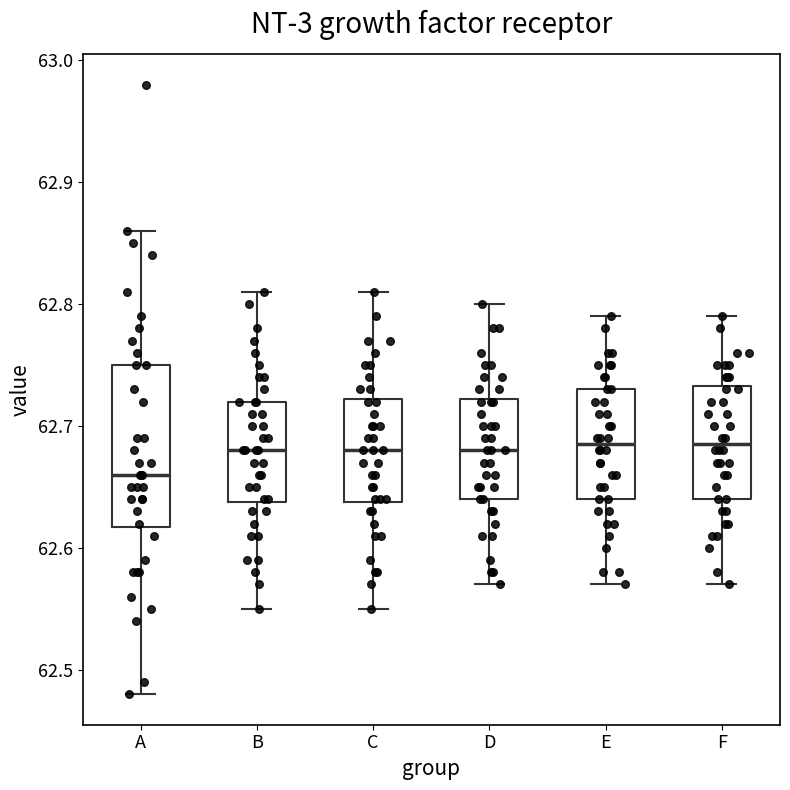

Comparing the boxes themselves (not the whiskers), which one is the tallest?

A